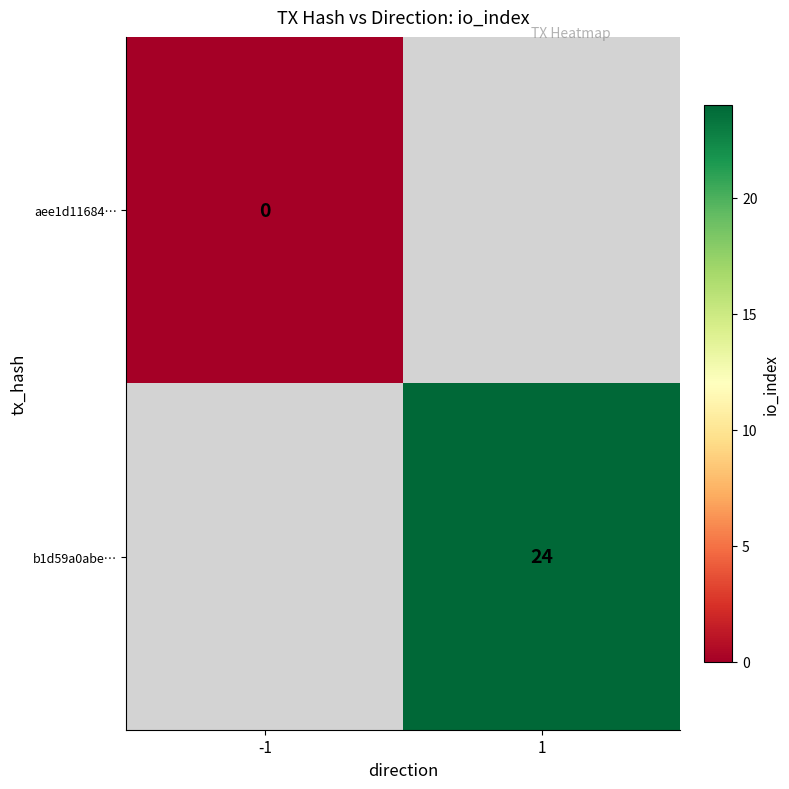

The b1d59a0abe… series shows 24 at 1. True or false?

True